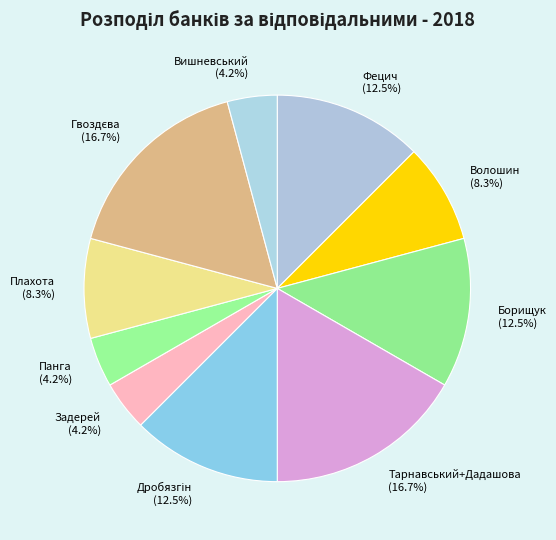

Does Панга account for over 50% of the chart?

No